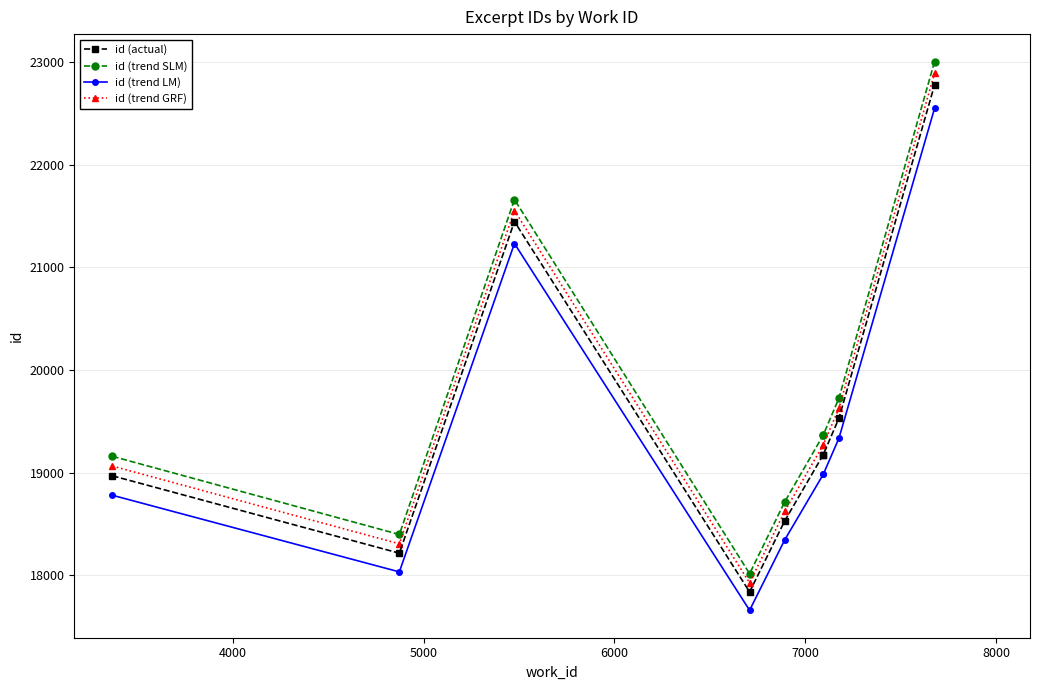

At 5000, list the series in order from largest to smallest.

id (trend SLM), id (trend GRF), id (actual), id (trend LM)